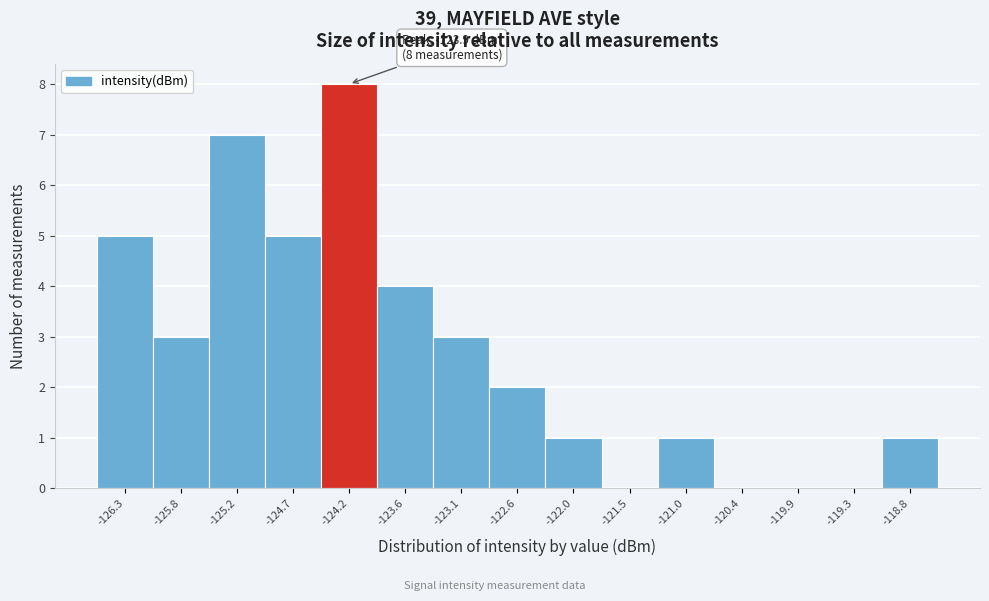

Reading right to left, list all the values displayed in this chart.

-118.8=1	-119.3=0	-119.9=0	-120.4=0	-121.0=1	-121.5=0	-122.0=1	-122.6=2	-123.1=3	-123.6=4	-124.2=8	-124.7=5	-125.2=7	-125.8=3	-126.3=5